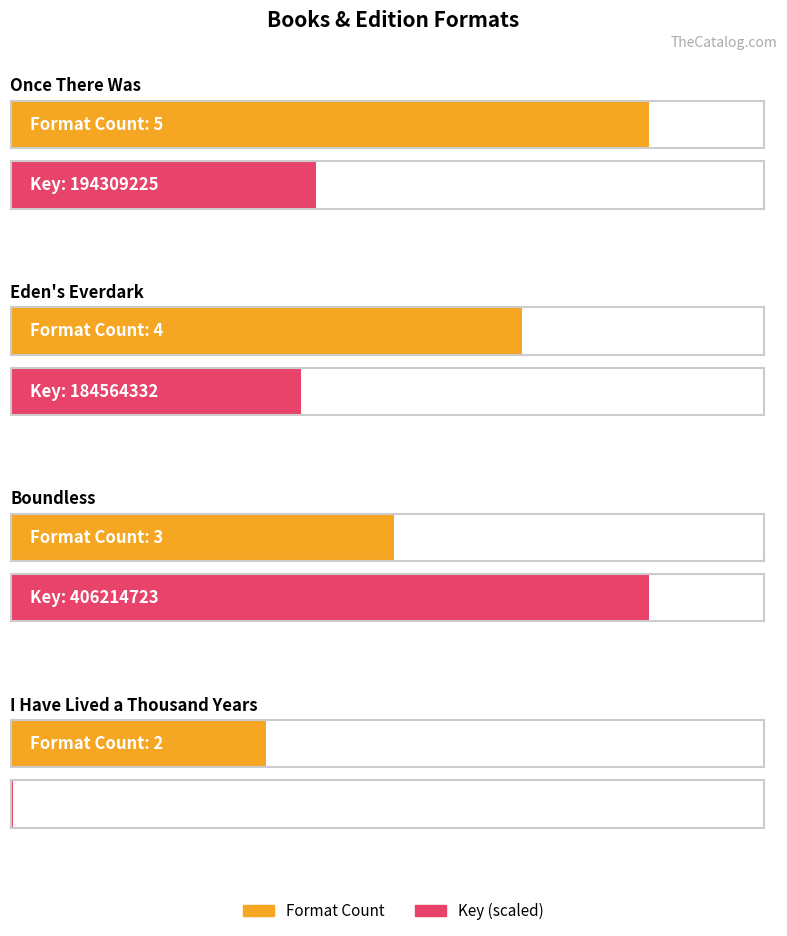

What is the difference between the maximum and second lowest values?

2